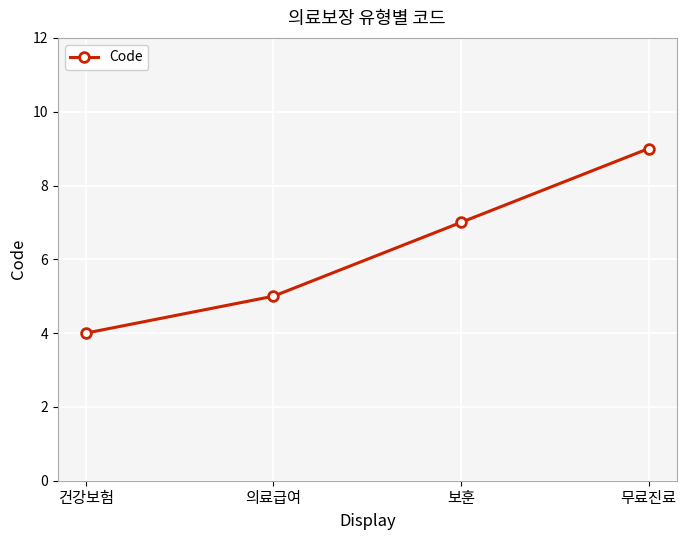

The chart shows a value of 9 at 무료진료. True or false?

True